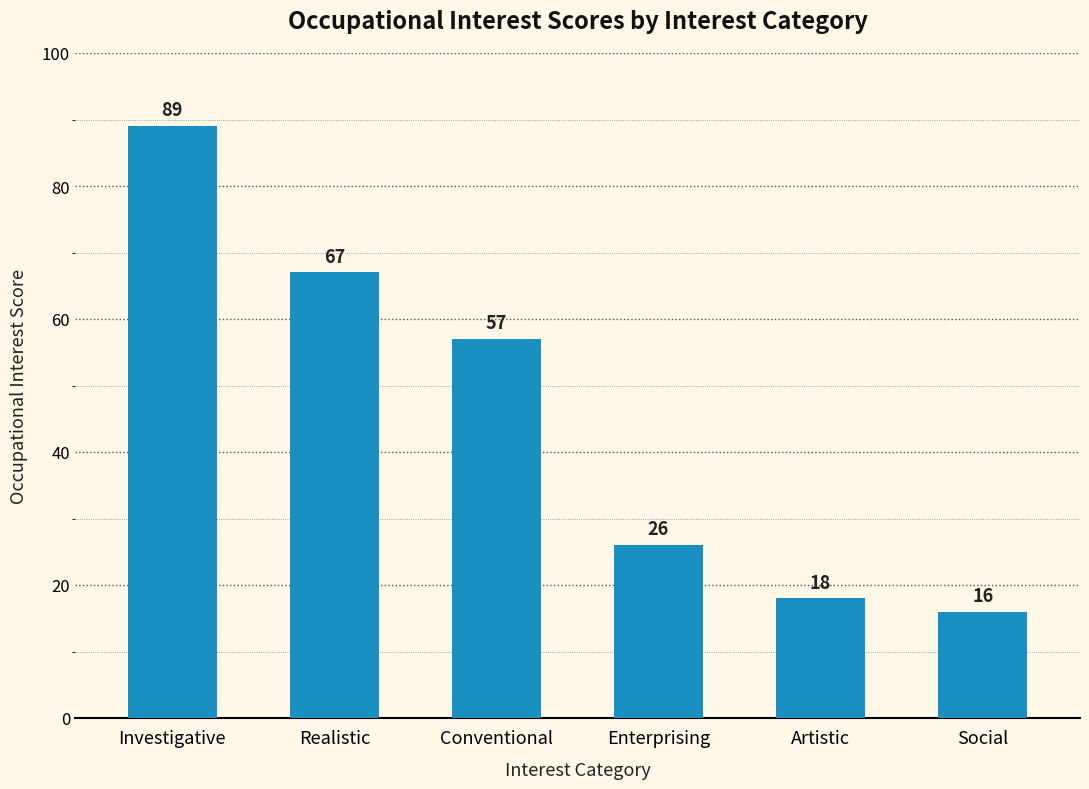

Rank the categories by value from lowest to highest.

Social, Artistic, Enterprising, Conventional, Realistic, Investigative